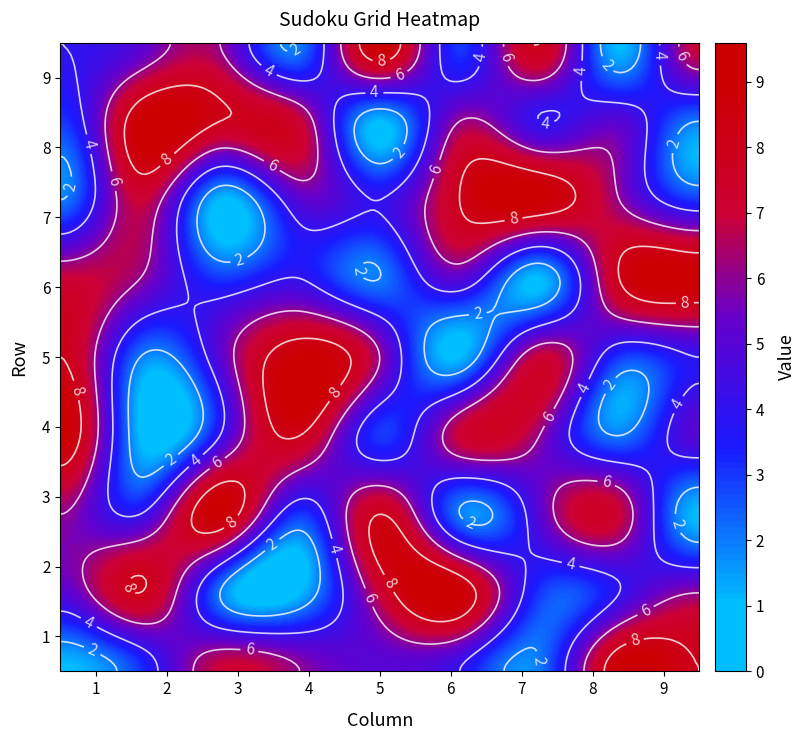

At which label does 4 reach its minimum?

1